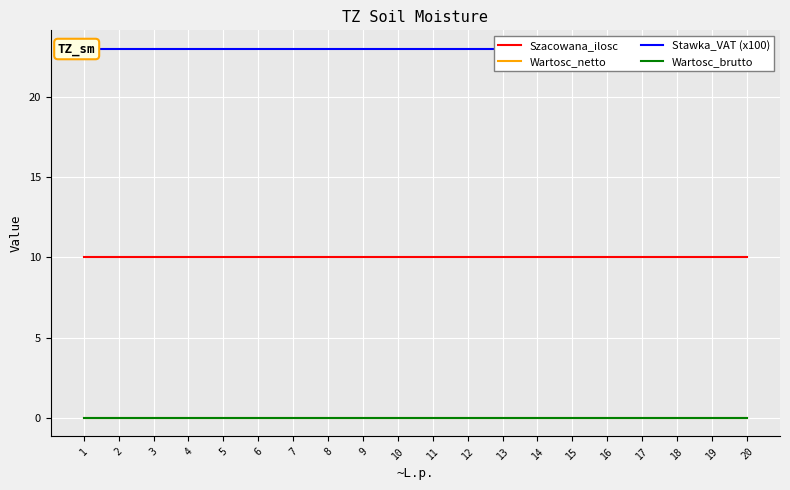

True or false: Wartosc_netto and Wartosc_brutto intersect in this chart.

False